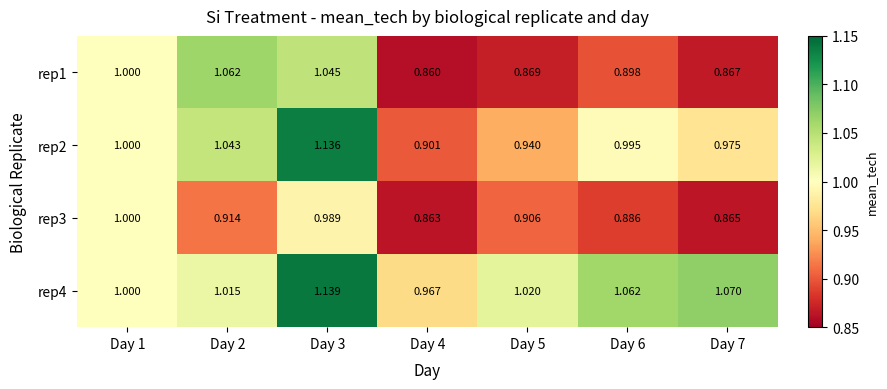

Is the value of rep3 at Day 1 greater than the value of rep1 at Day 5?

Yes